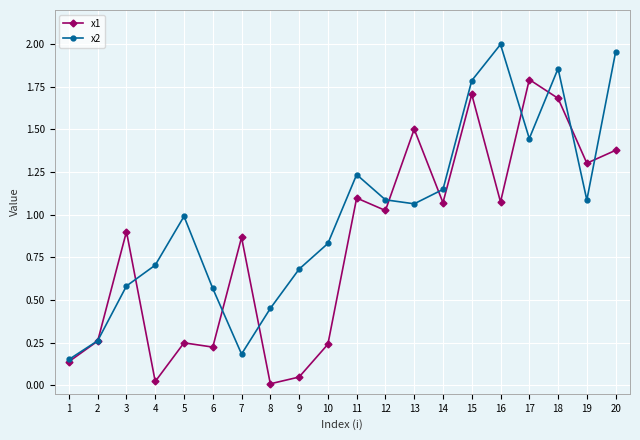

Rank the series by their maximum value, from highest to lowest.

x2, x1